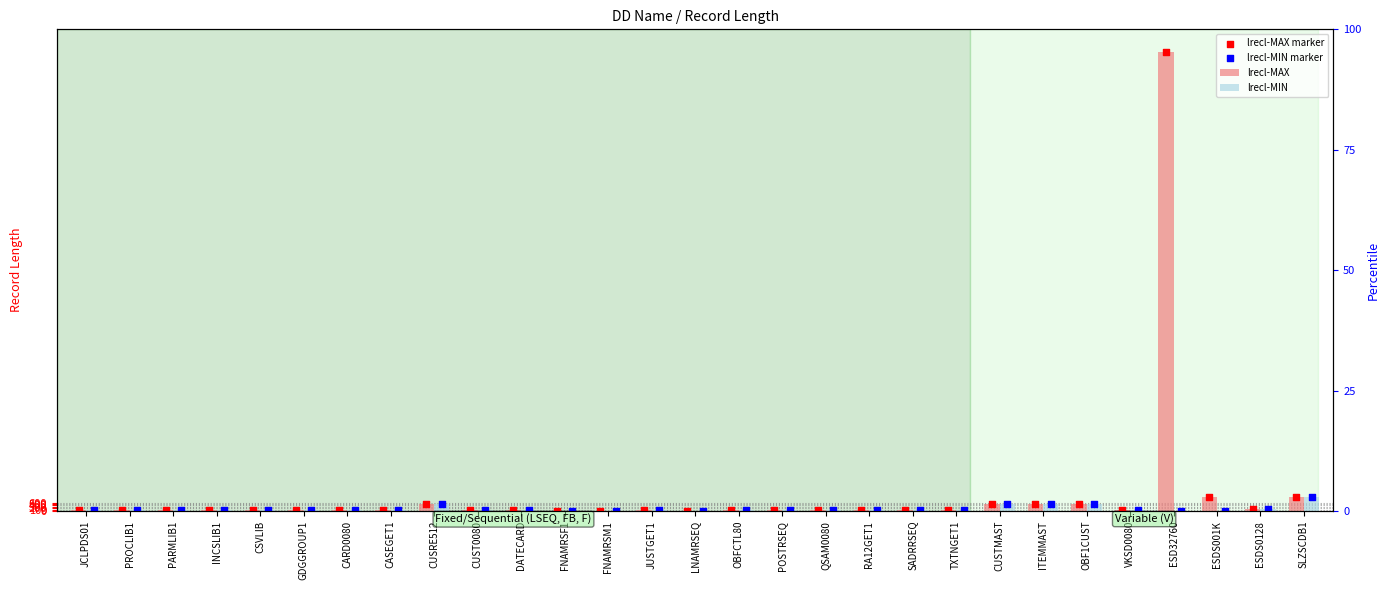

Which series reaches the minimum Y coordinate?

lrecl-MIN